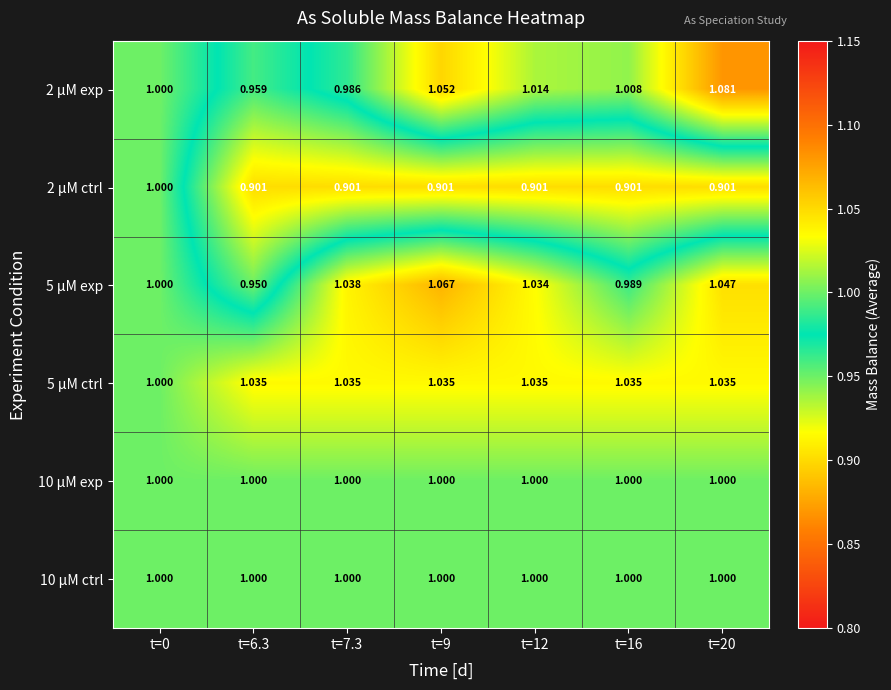

Which series has the largest range (max minus min)?

2 µM exp